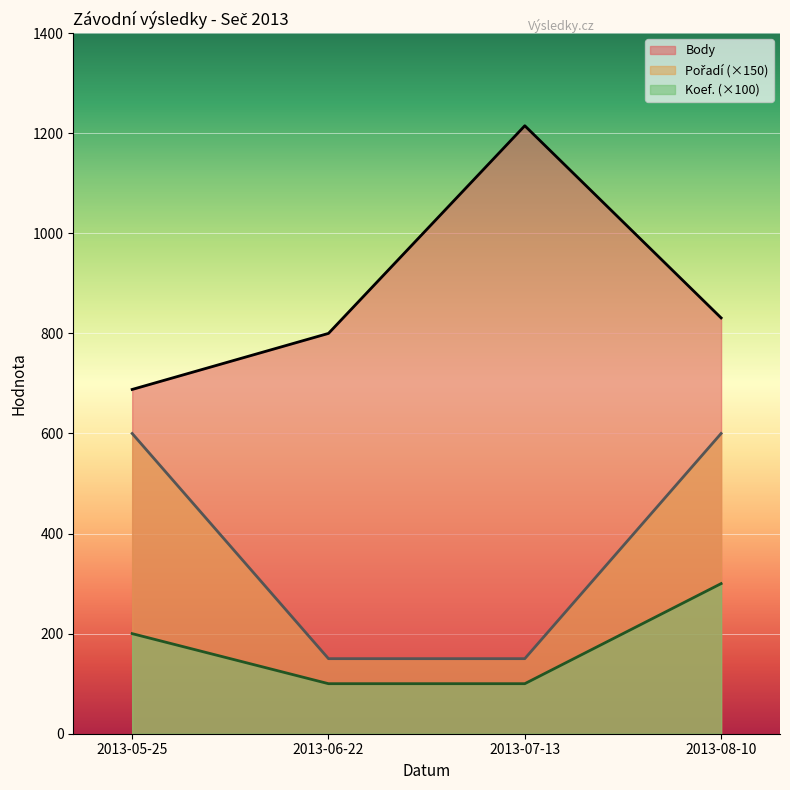

At how many categories does at least one series exceed 478?

4